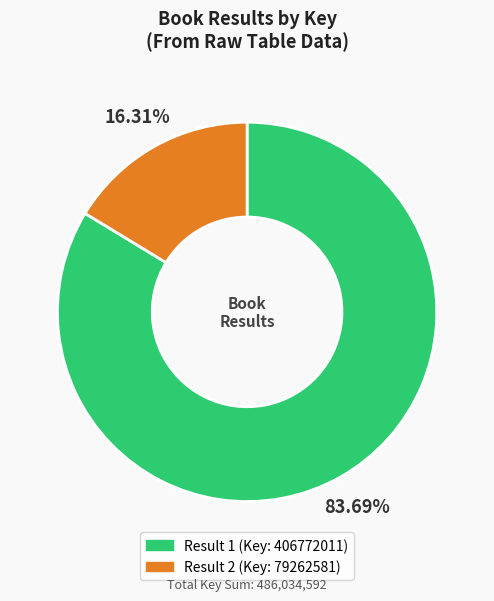

To the nearest percent, what is the average slice percentage?

50%